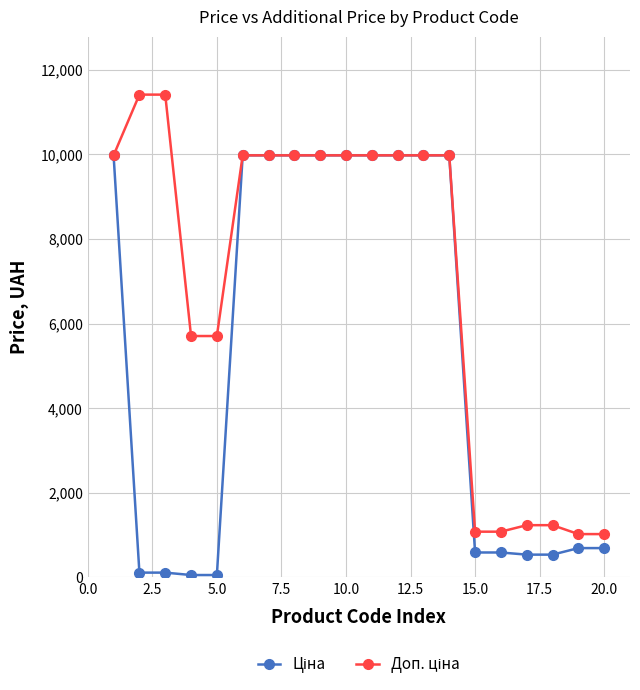

At how many categories does at least one series exceed 8229?

12